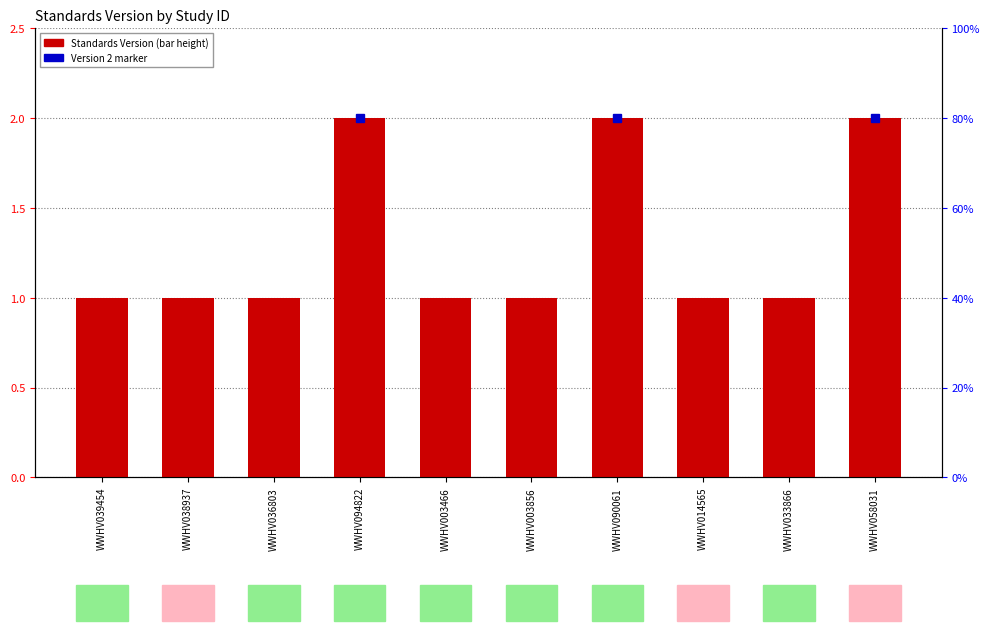

Reading left to right, what are all the values shown in this chart?

WWHV039454=1	WWHV038937=1	WWHV036803=1	WWHV094822=2	WWHV003466=1	WWHV003856=1	WWHV090061=2	WWHV014565=1	WWHV033866=1	WWHV058031=2